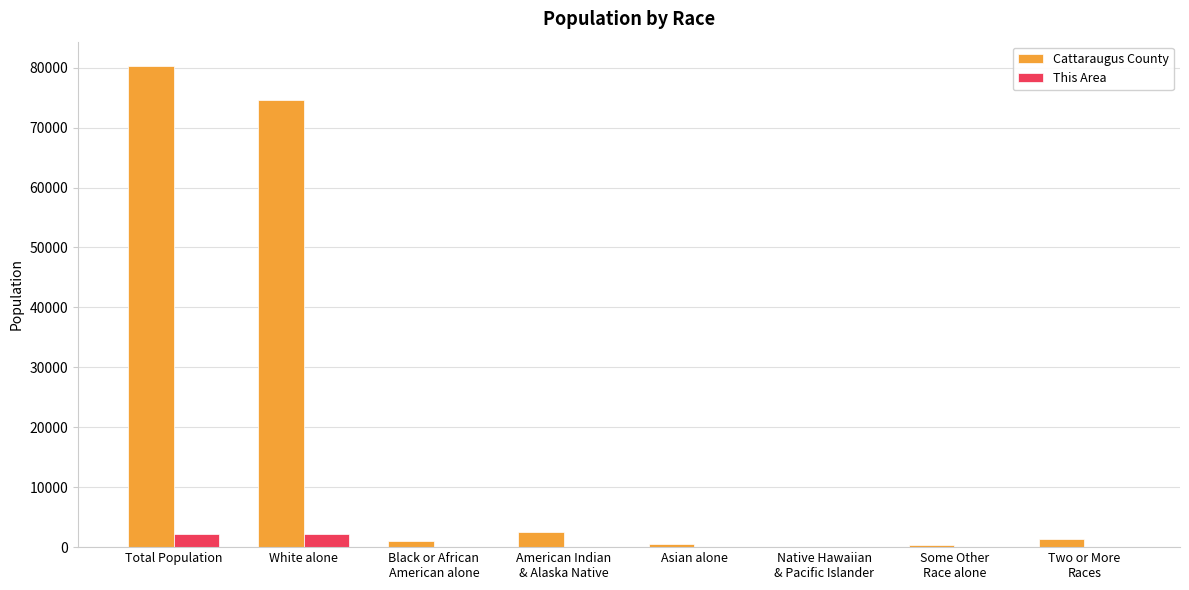

True or false: This Area has a value of 8 at Asian alone.

True